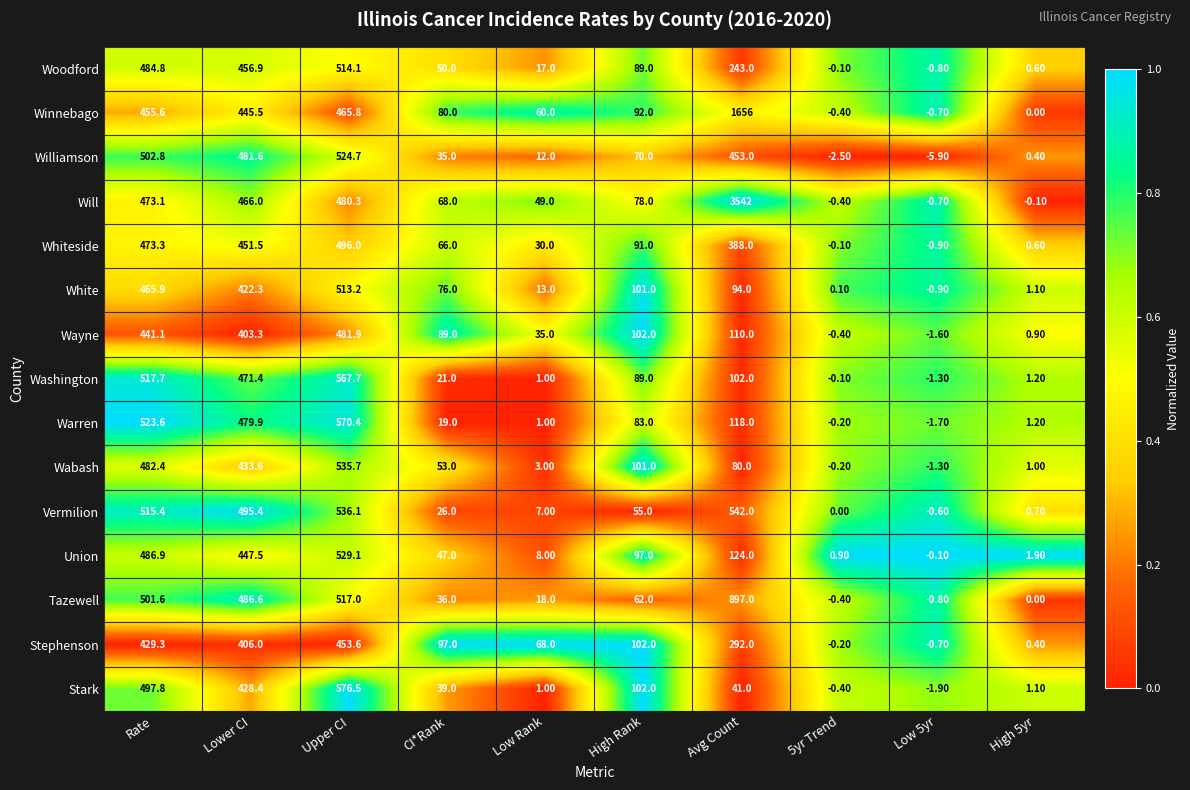

What is the difference between the maximum and second lowest values in the Williamson series?

527.2